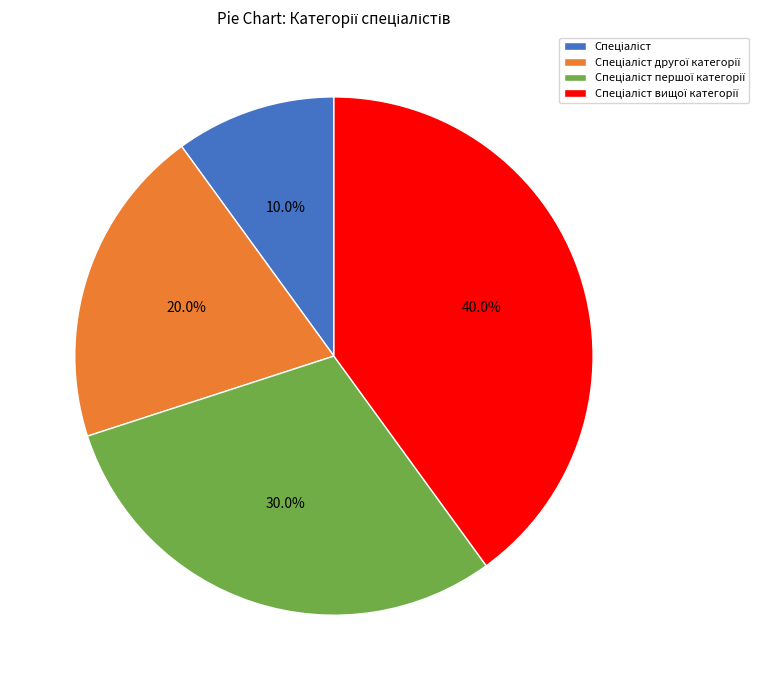

Is there any slice that represents more than half of the pie?

No